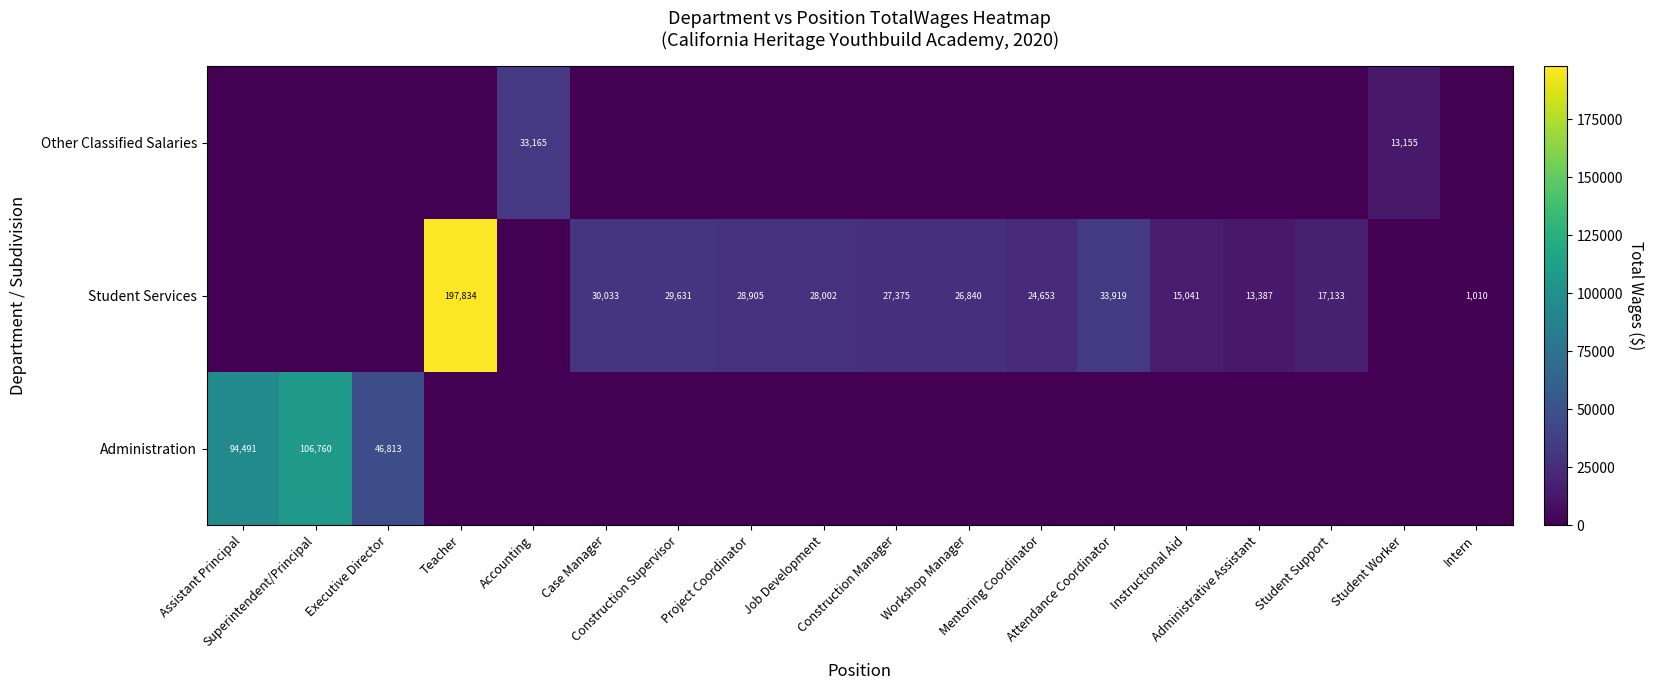

How many distinct data groups are displayed?

3